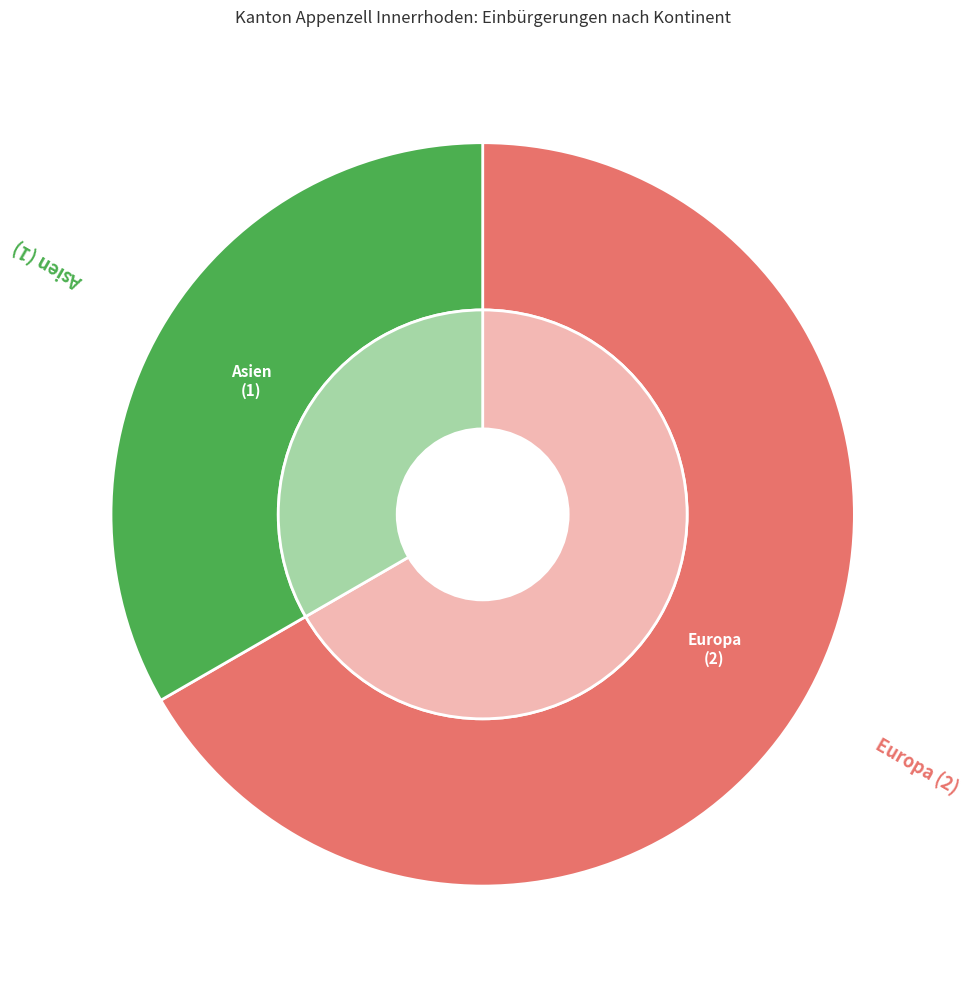

To the nearest percent, what portion does Europa represent?

67%